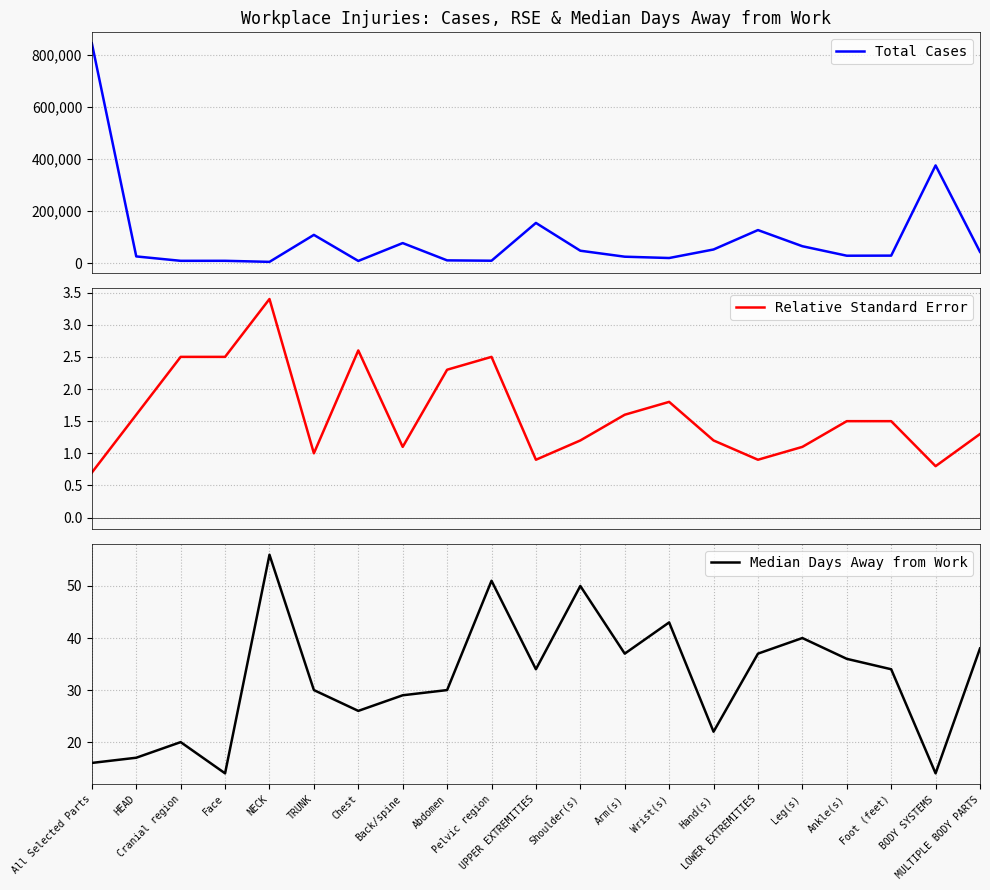

Rank the categories by Median Days Away from Work value from highest to lowest.

NECK, Pelvic region, Shoulder(s), Wrist(s), Leg(s), MULTIPLE BODY PARTS, Arm(s), LOWER EXTREMITIES, Ankle(s), UPPER EXTREMITIES, Foot (feet), TRUNK, Abdomen, Back/spine, Chest, Hand(s), Cranial region, HEAD, All Selected Parts, Face, BODY SYSTEMS